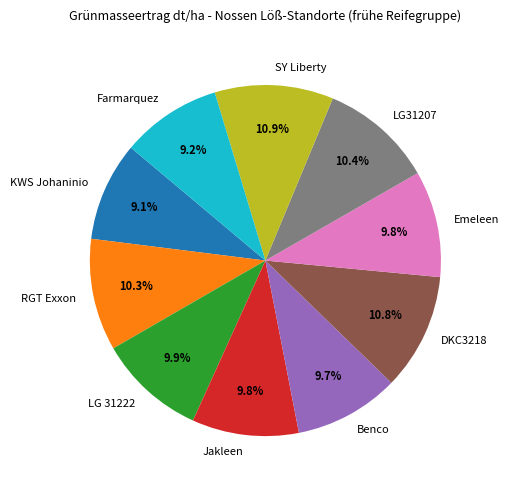

Does any single category account for the majority?

No